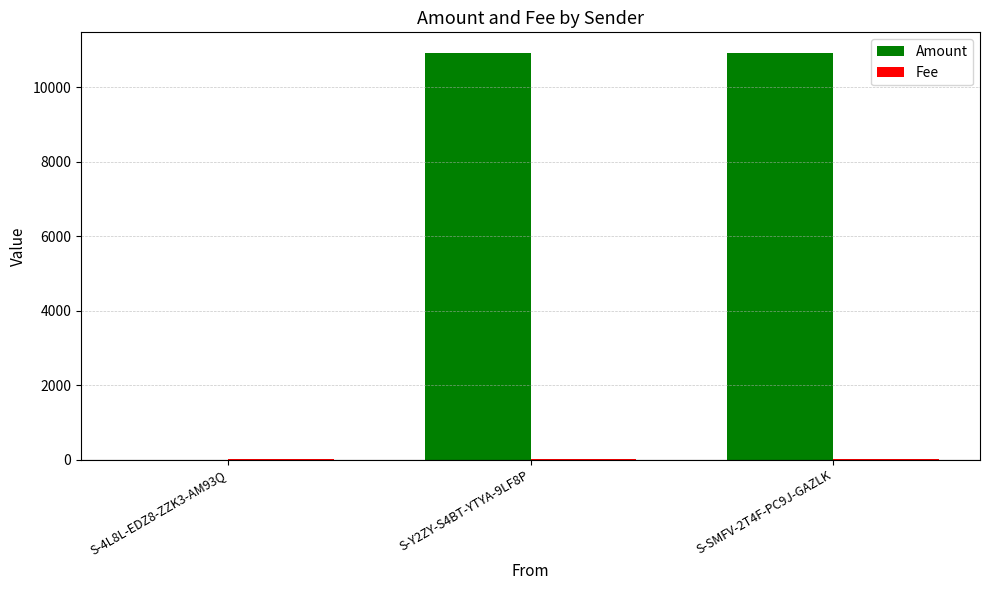

The value of Amount at S-Y2ZY-S4BT-YTYA-9LF8P is 5225. True or false?

False